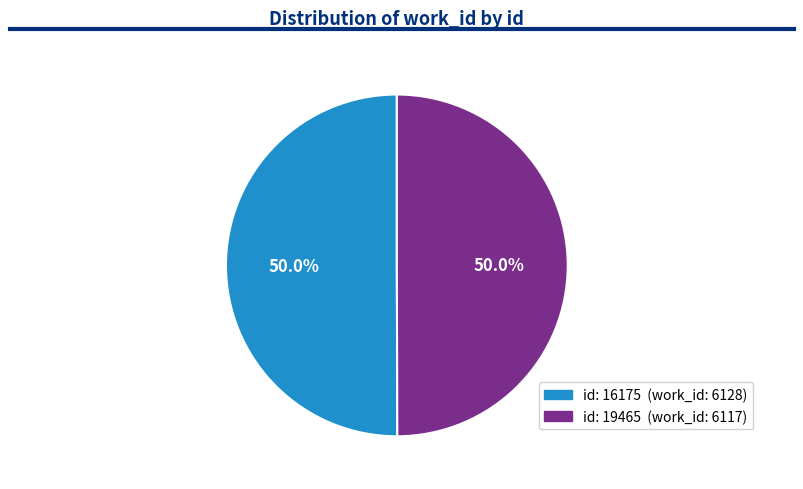

How many slices are in this pie chart?

2